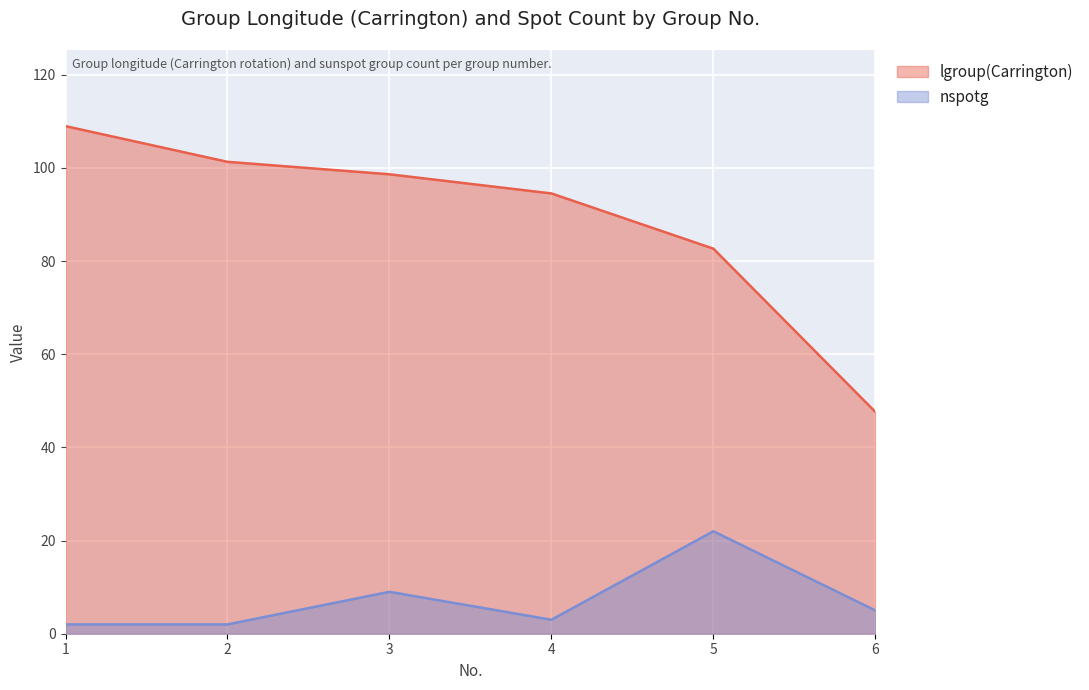

The value of nspotg at 5 is 11.8. True or false?

False